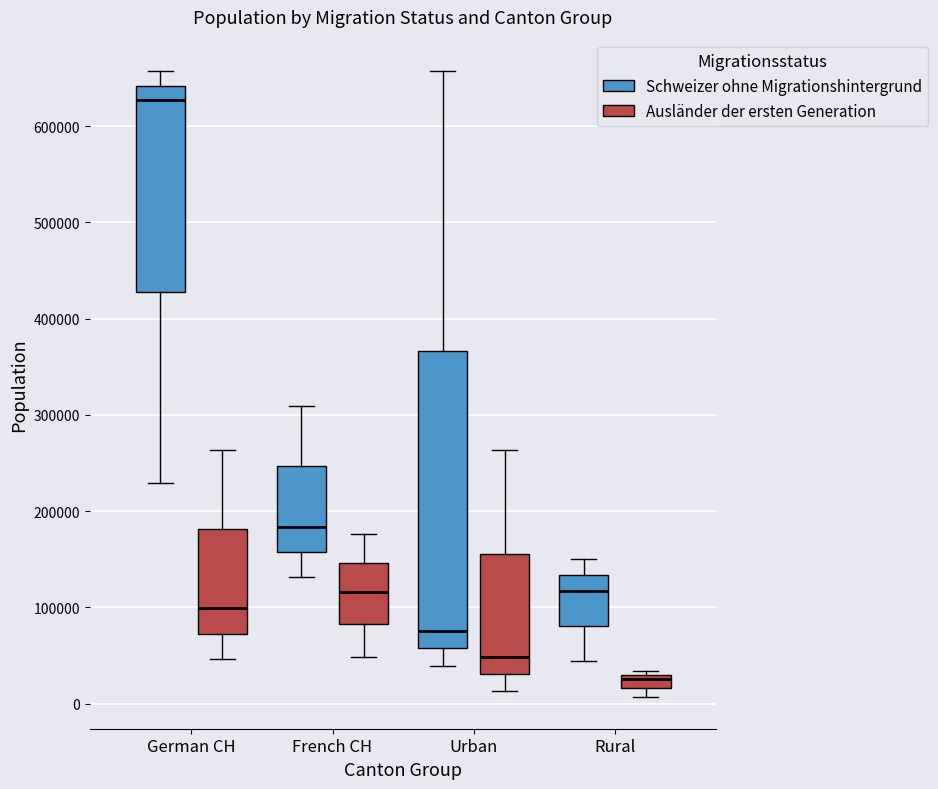

Where does the lower whisker of the box for Rural (Schweizer ohne Migrationshintergrund) end on the y-axis? The values are not printed on the chart, so give them approximately, as read against the axis.

40000